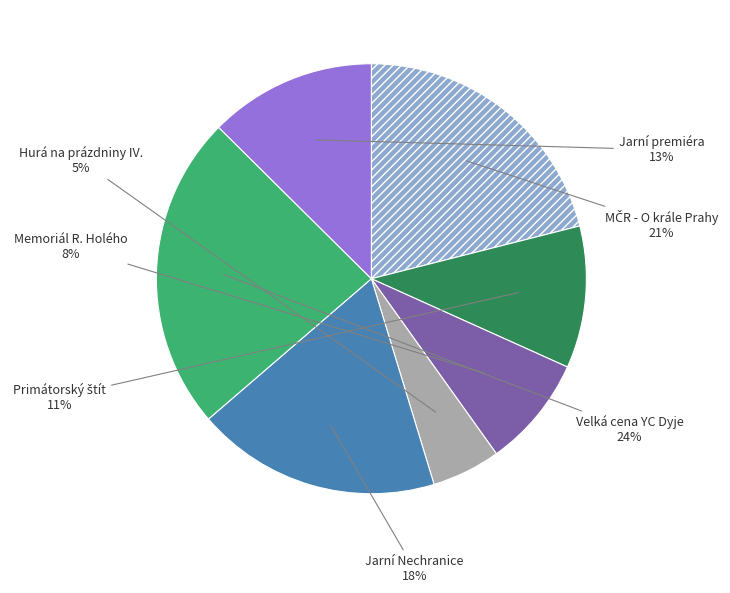

Is there any slice that represents more than half of the pie?

No